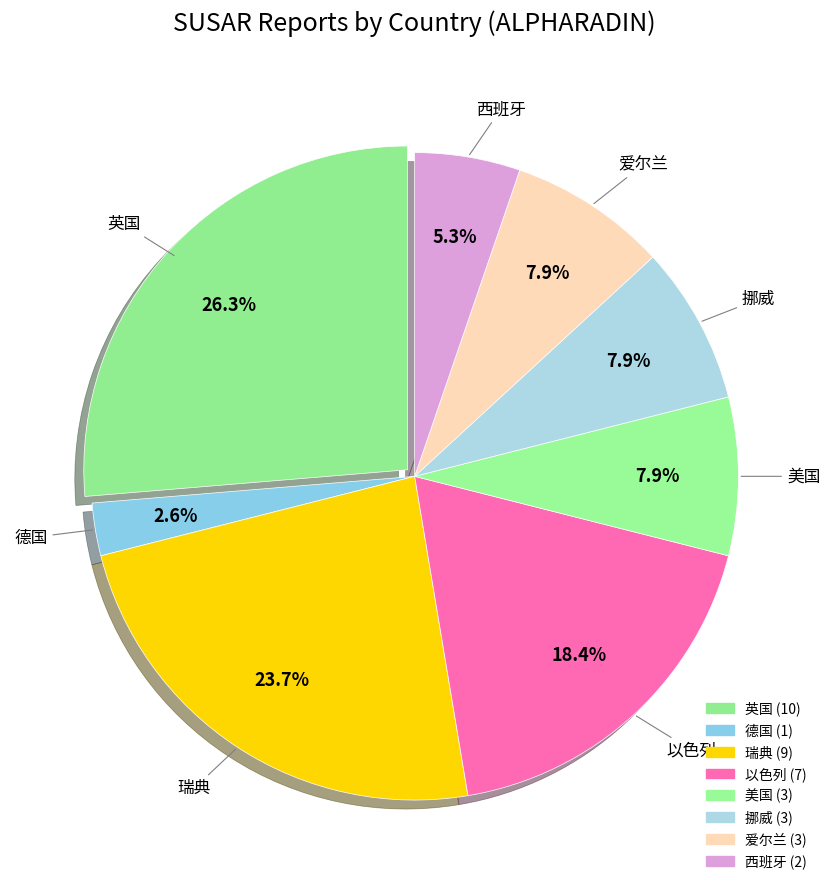

Count the number of slices in the pie.

8